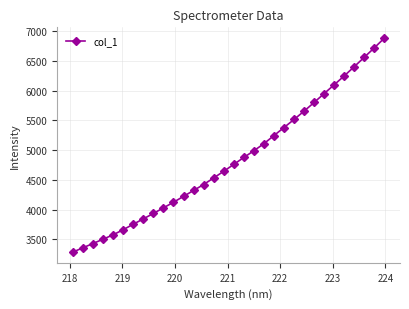

What is the value of the 18th point from the left?

4877.3